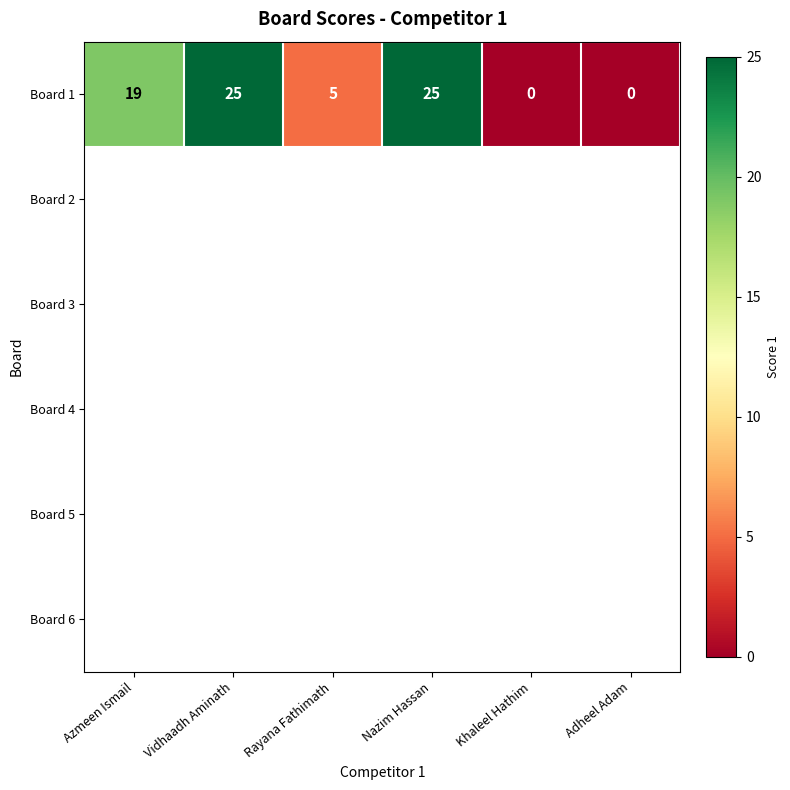

Rank the categories by value from lowest to highest.

Khaleel Hathim, Adheel Adam, Rayana Fathimath, Azmeen Ismail, Vidhaadh Aminath, Nazim Hassan